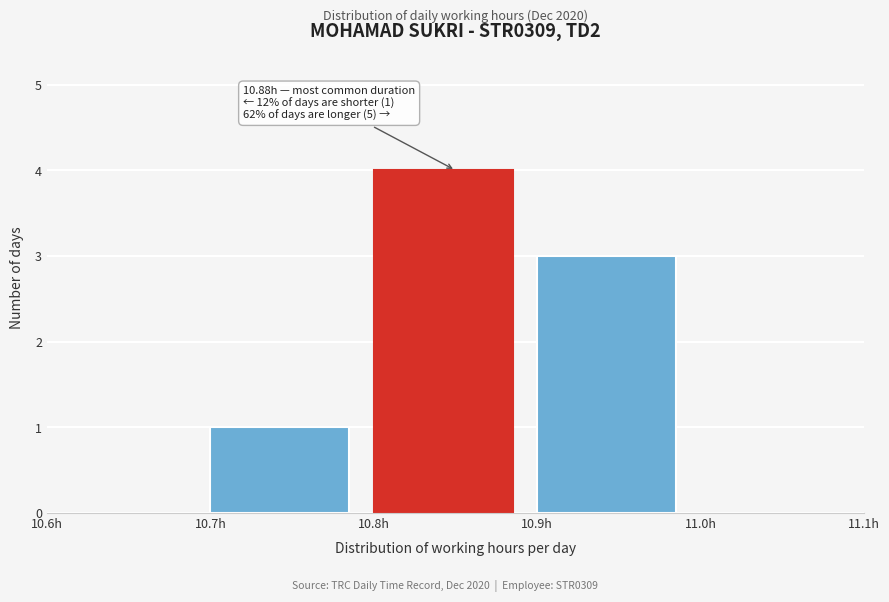

Over which range of the x-axis is the bar tallest?

10.8 to 10.9